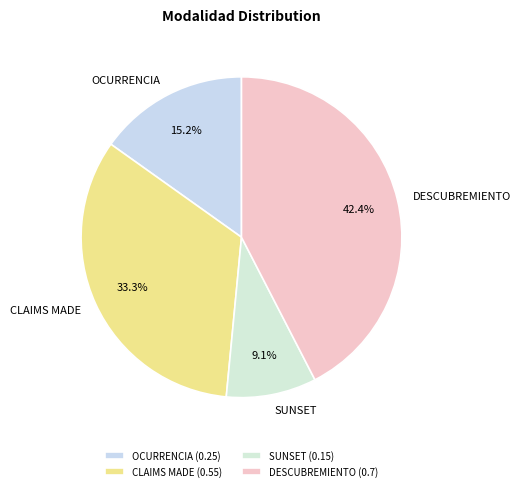

What percentage is the DESCUBREMIENTO slice, to the nearest percent?

42%